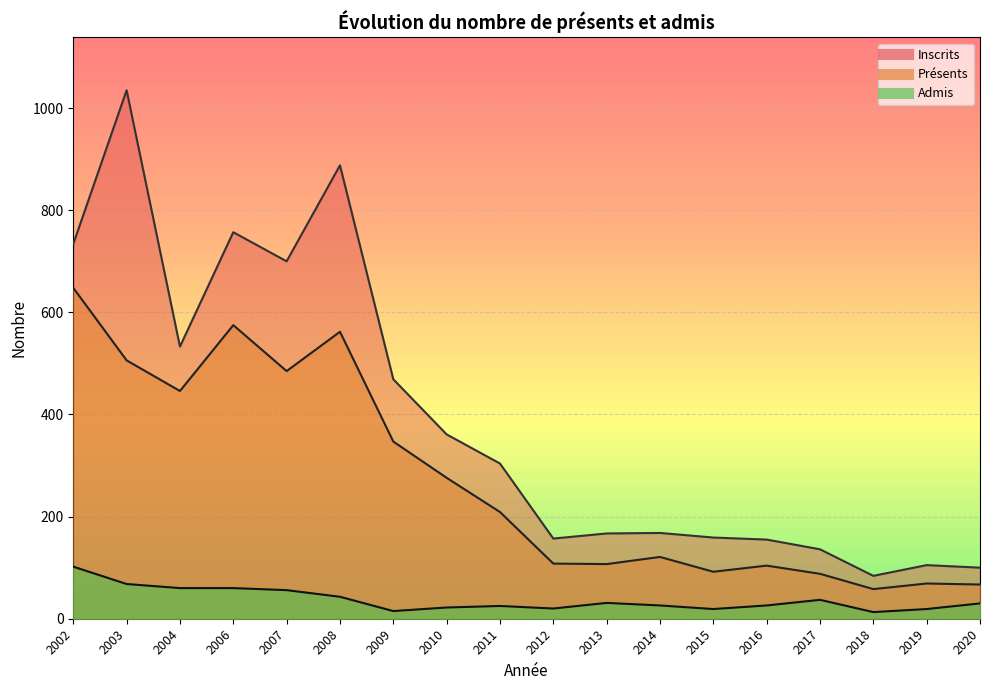

Reading right to left, list all the values displayed in this chart.

Inscrits: 2020=100	2019=105	2018=84	2017=136	2016=155	2015=159	2014=168	2013=167	2012=157	2011=304	2010=361	2009=469	2008=888	2007=700	2006=757	2004=533	2003=1035	2002=734
Présents: 2020=67	2019=69	2018=58	2017=88	2016=104	2015=92	2014=121	2013=107	2012=108	2011=209	2010=276	2009=347	2008=562	2007=485	2006=575	2004=446	2003=506	2002=648
Admis: 2020=30	2019=19	2018=13	2017=37	2016=26	2015=19	2014=26	2013=31	2012=20	2011=25	2010=22	2009=15	2008=43	2007=56	2006=60	2004=60	2003=68	2002=102